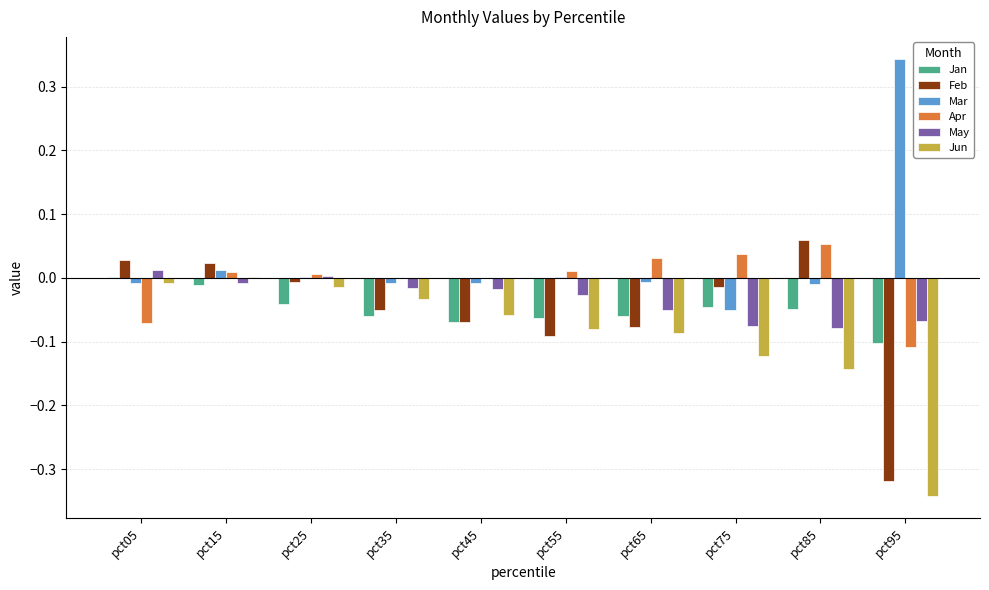

At which category is the sum across all series the highest?

pct15